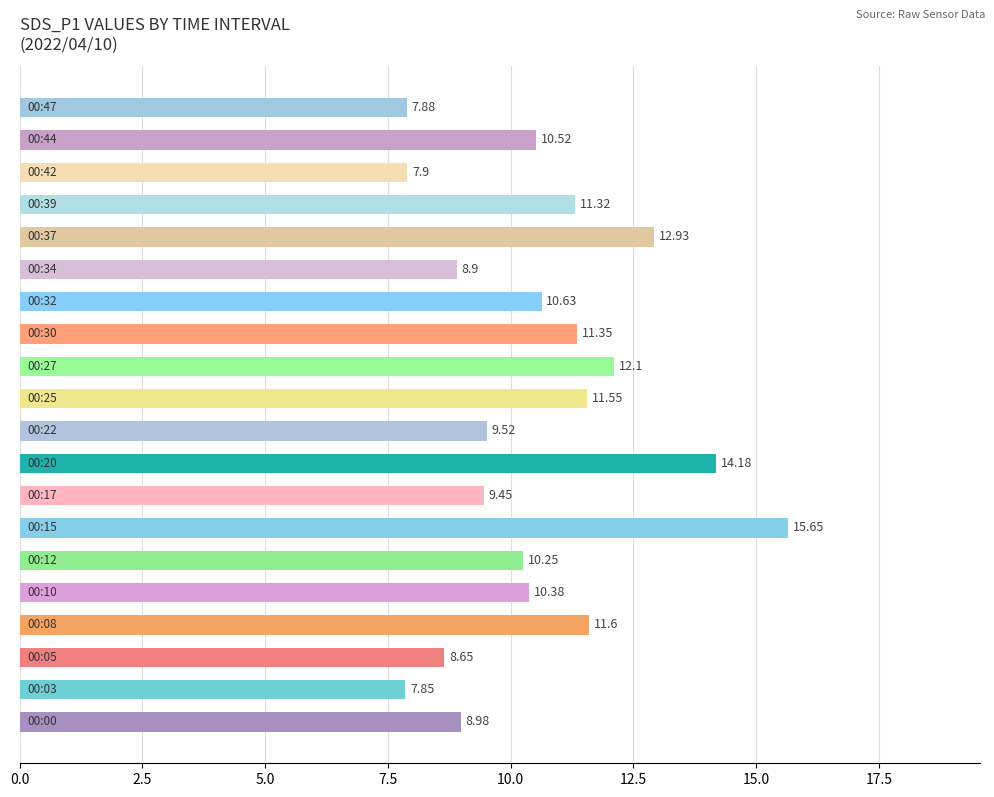

What is the sum of all values?

211.6